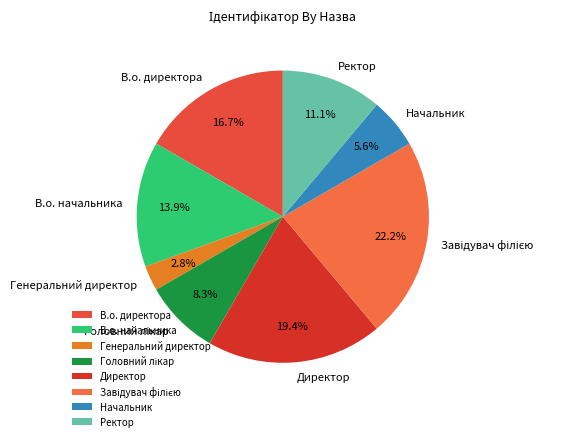

How many segments does this pie chart have?

8